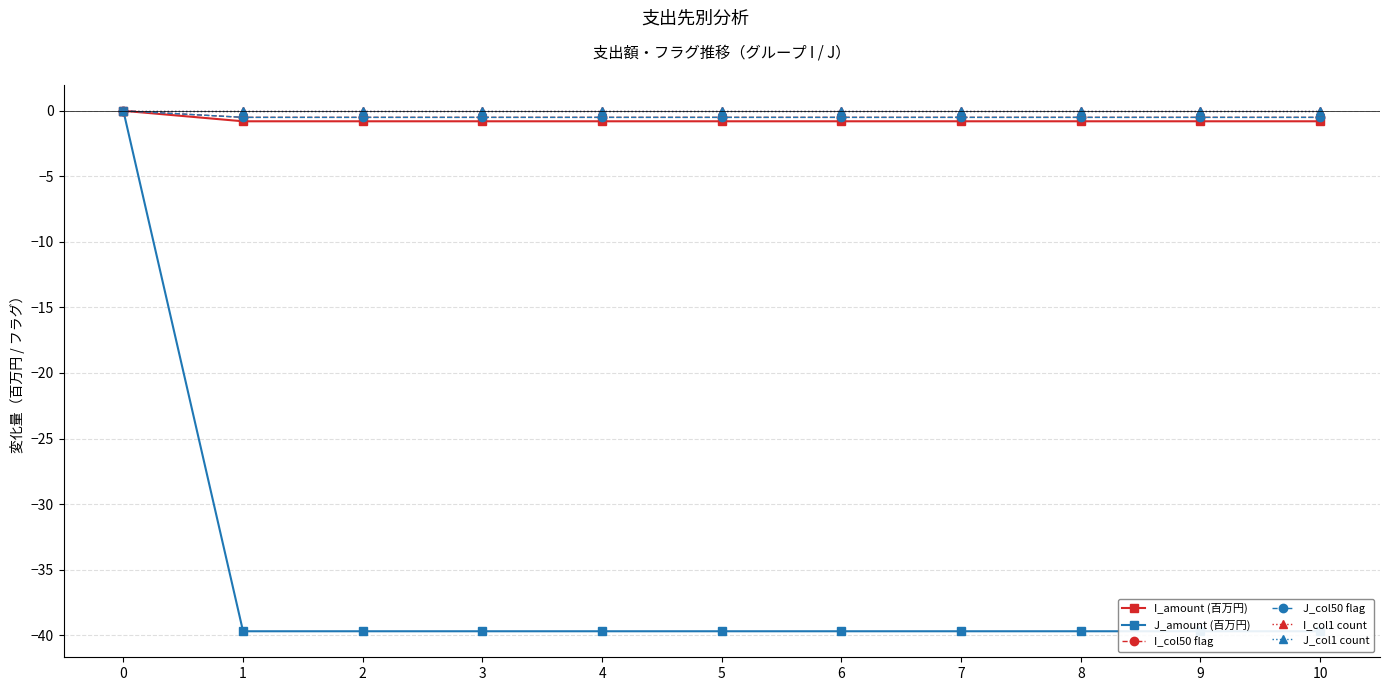

Which series has the widest spread of values?

J_amount (百万円)